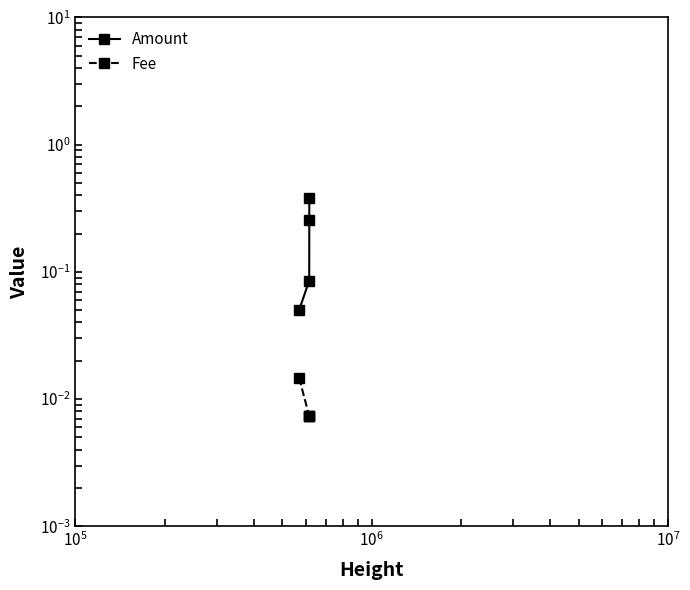

Is it true that Fee equals 0.0 at $\mathdefault{10^{5}}$?

False